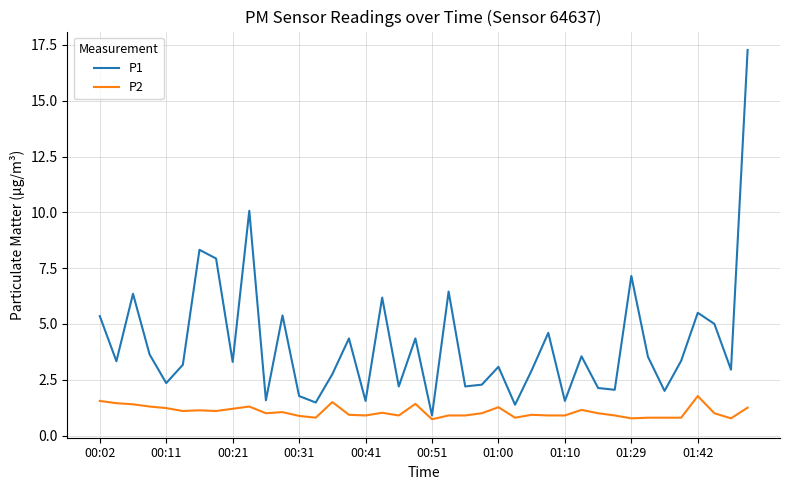

What is the lowest value of the P1 series?

0.9